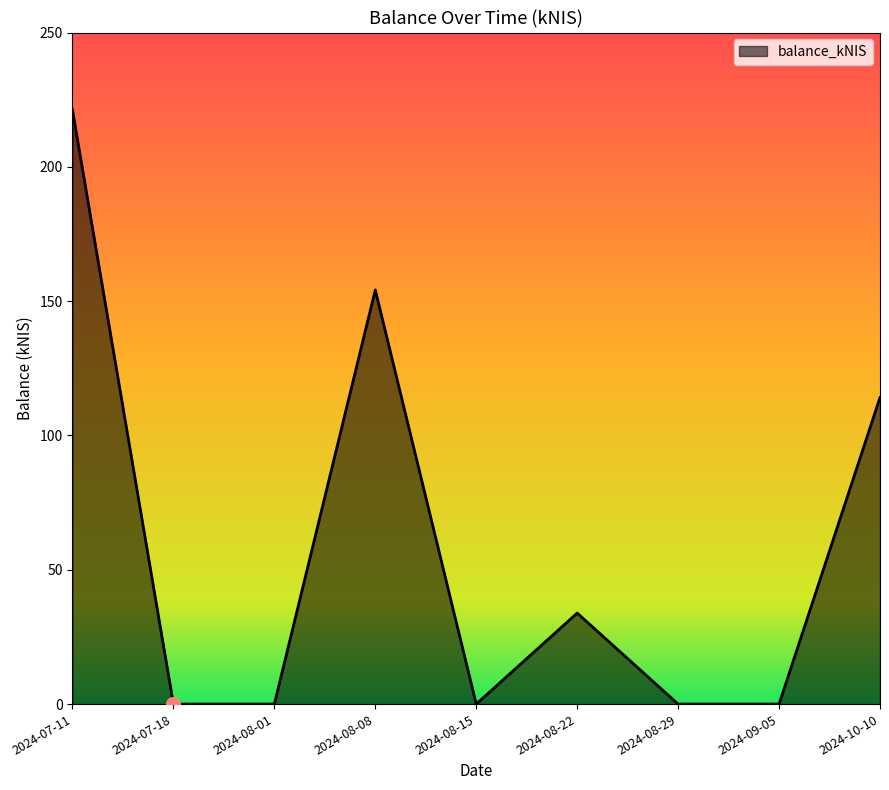

Which has a higher value, 2024-08-01 or 2024-08-08?

2024-08-08